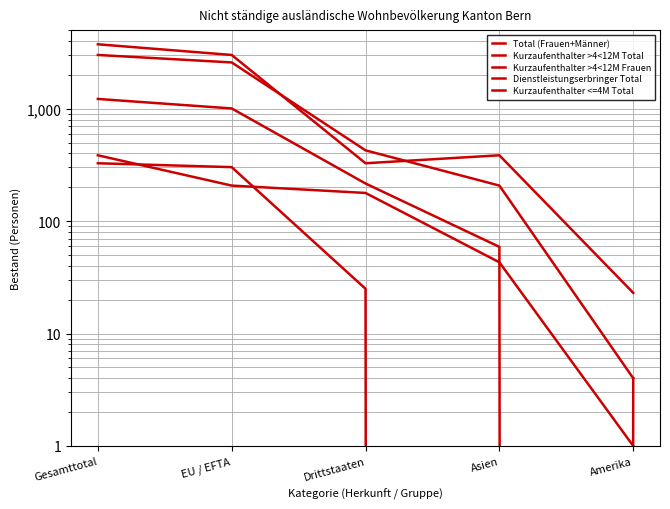

How many lines are shown in the chart?

5